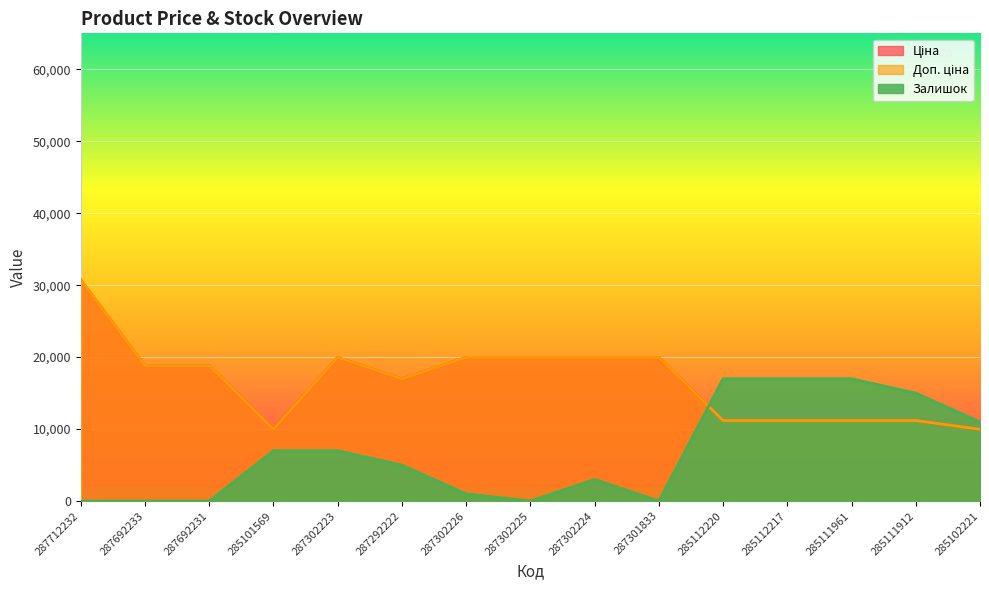

The value of Ціна at 287302226 is 19964.2. True or false?

True